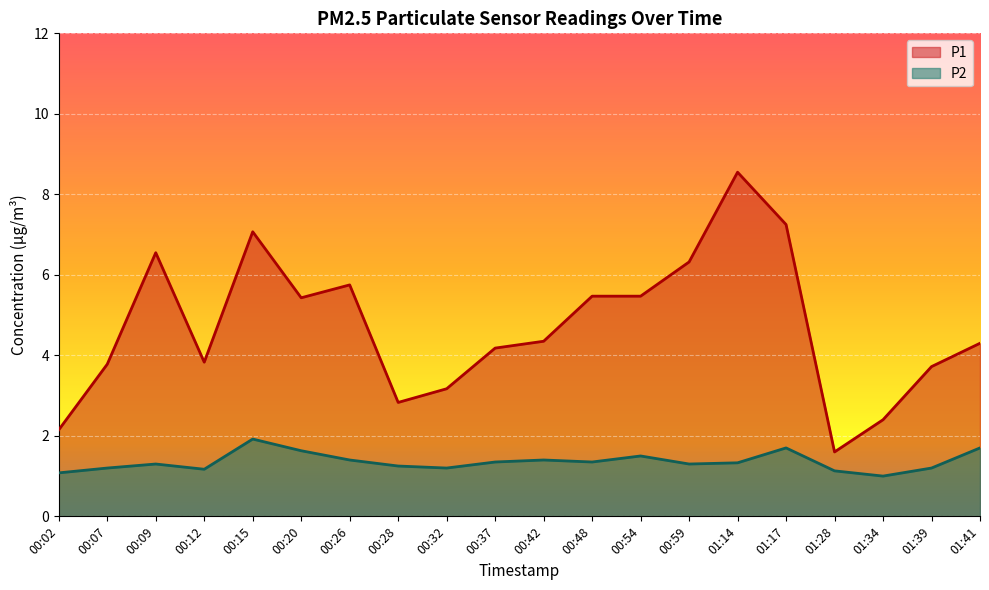

Which series has the largest range (max minus min)?

P1